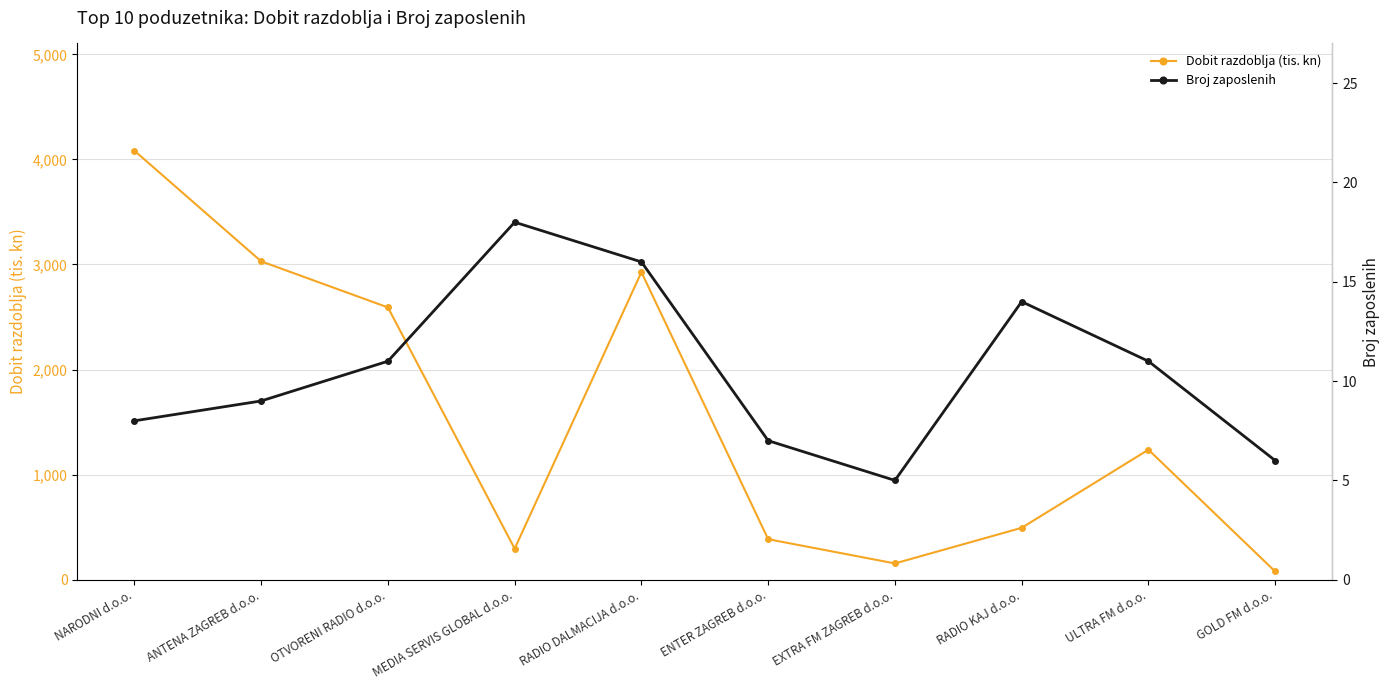

Which series has the largest range (max minus min)?

Dobit razdoblja (tis. kn)